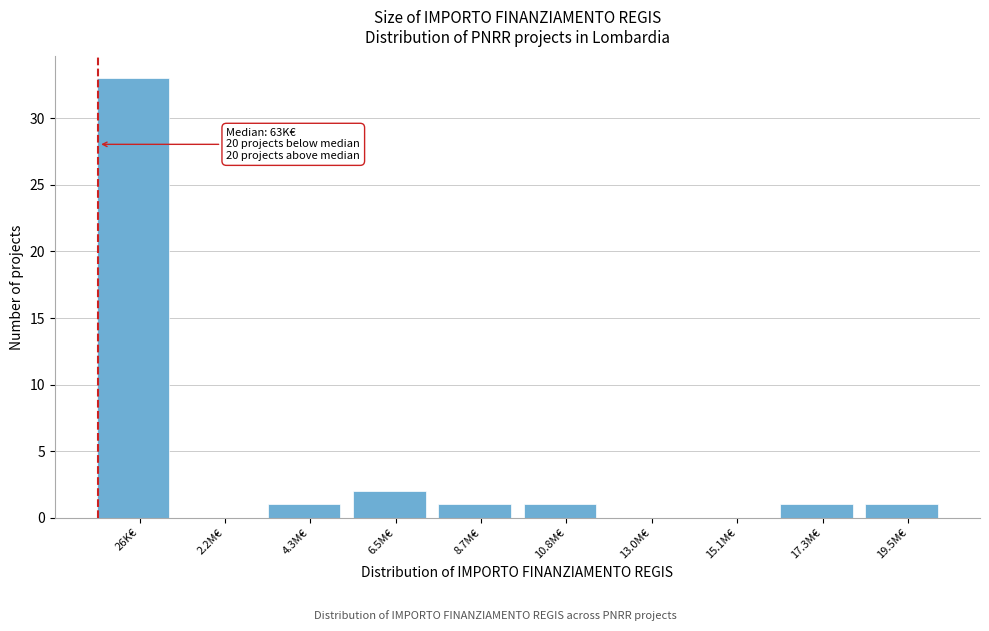

Reading left to right, what are all the values shown in this chart?

26K€=33	2.2M€=0	4.3M€=1	6.5M€=2	8.7M€=1	10.8M€=1	13.0M€=0	15.1M€=0	17.3M€=1	19.5M€=1